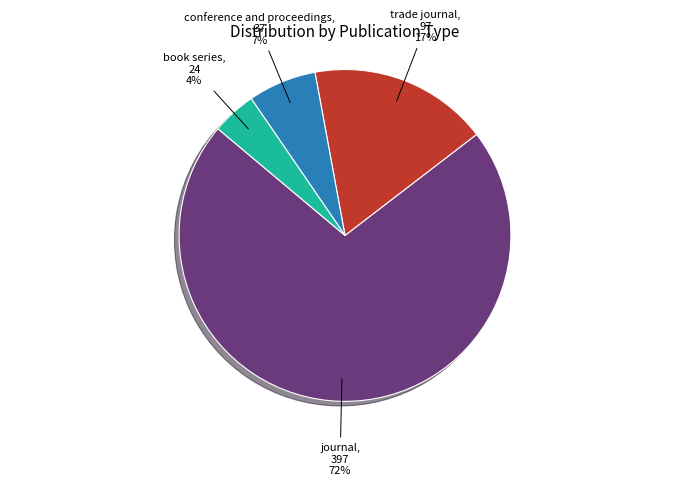

Count the number of slices in the pie.

4